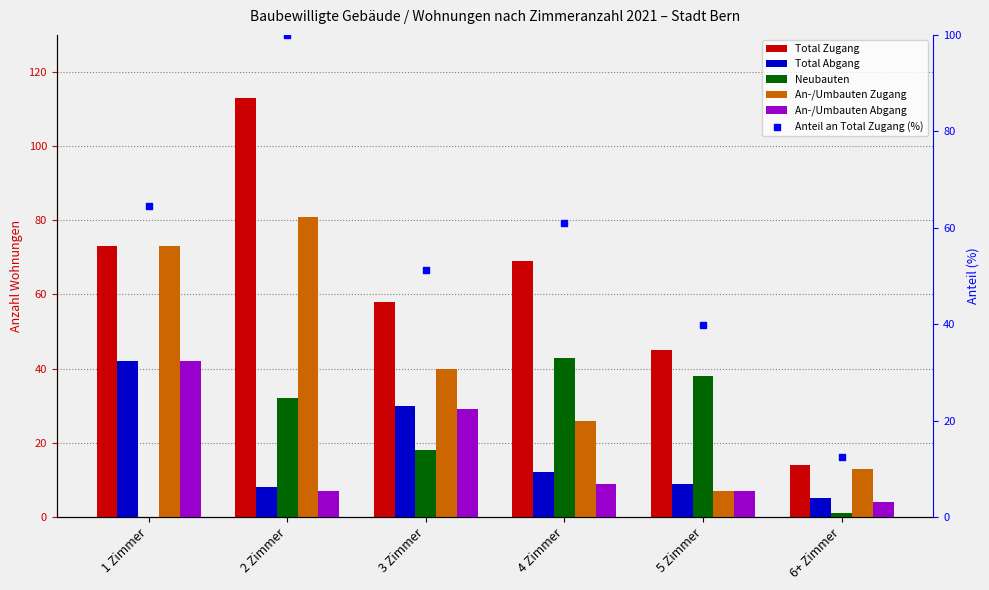

Which series has the largest Y range (max minus min)?

Total Zugang